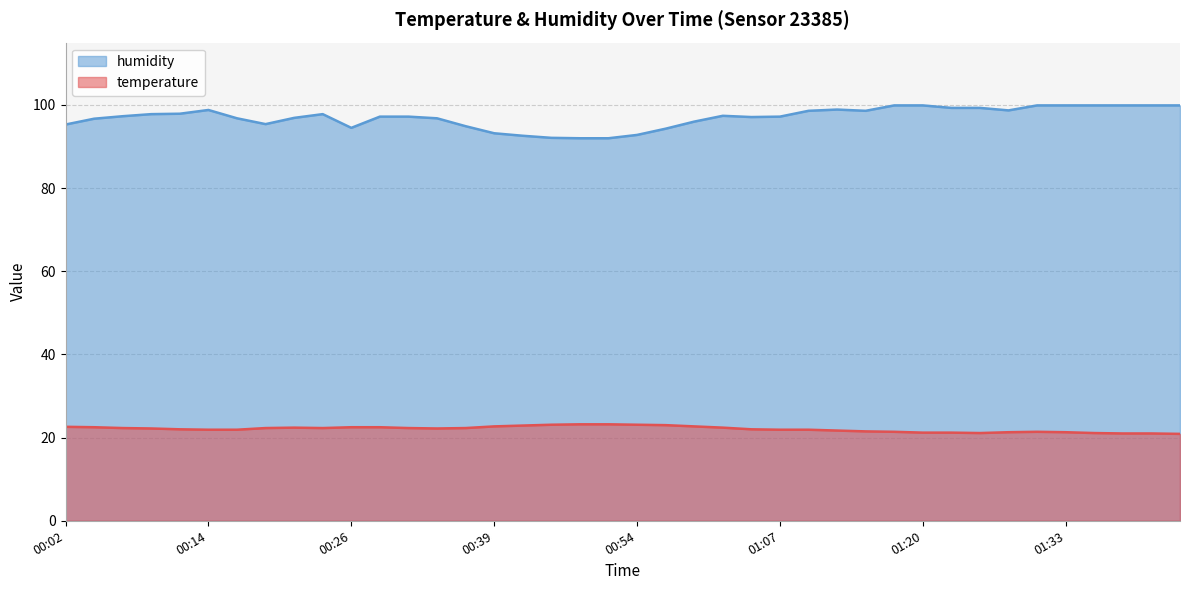

What is the average value of the temperature series?

22.1